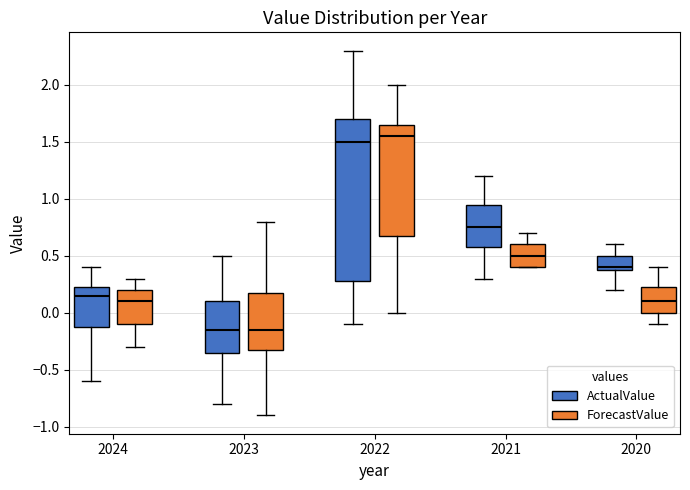

Which box's median line is the highest?

2022 (ForecastValue)